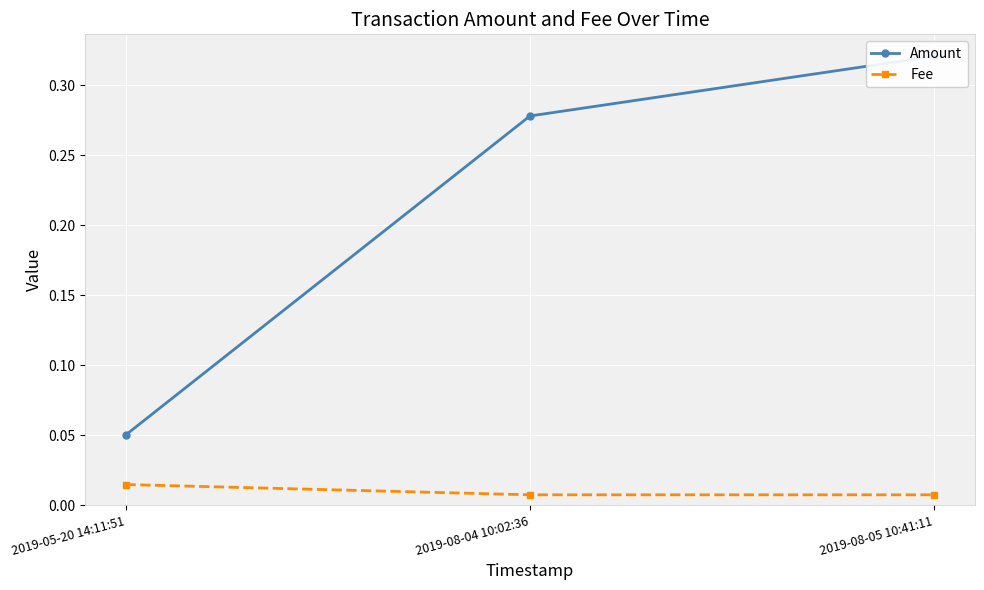

At which label does Fee reach its peak?

2019-05-20 14:11:51